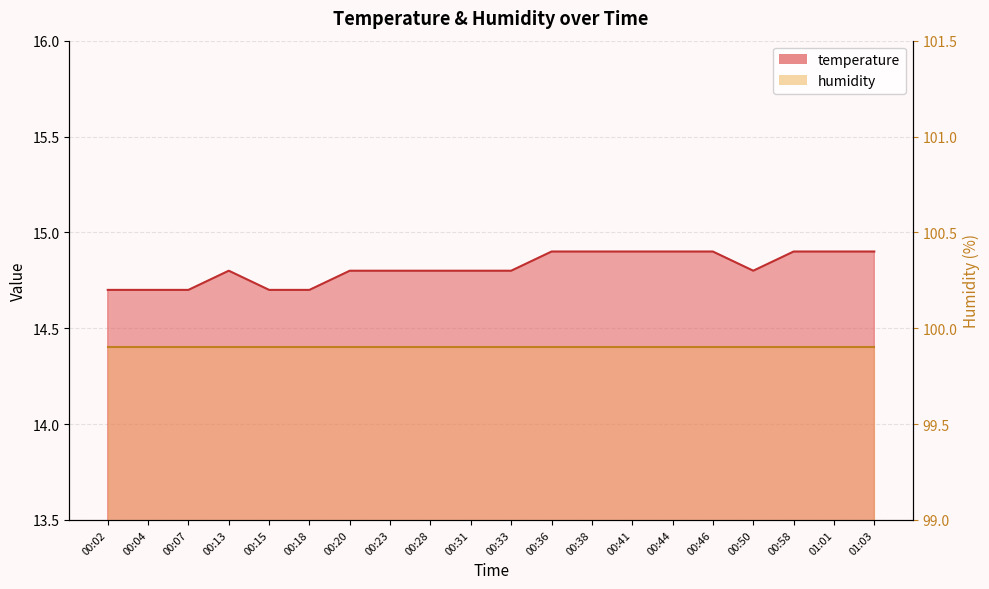

Reading left to right, list all the values displayed in this chart.

00:02=14.7	00:04=14.7	00:07=14.7	00:13=14.8	00:15=14.7	00:18=14.7	00:20=14.8	00:23=14.8	00:28=14.8	00:31=14.8	00:33=14.8	00:36=14.9	00:38=14.9	00:41=14.9	00:44=14.9	00:46=14.9	00:50=14.8	00:58=14.9	01:01=14.9	01:03=14.9